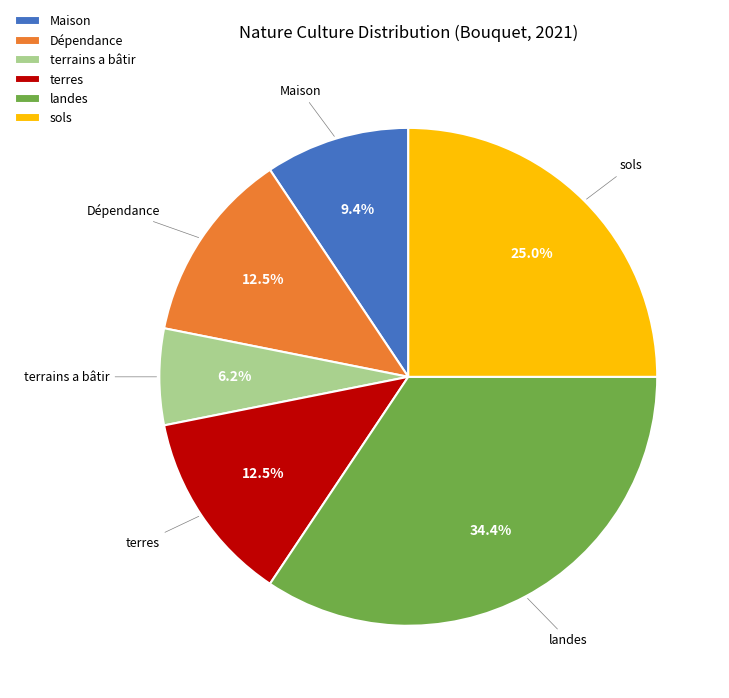

What percentage is the terrains a bâtir slice, to the nearest percent?

6%